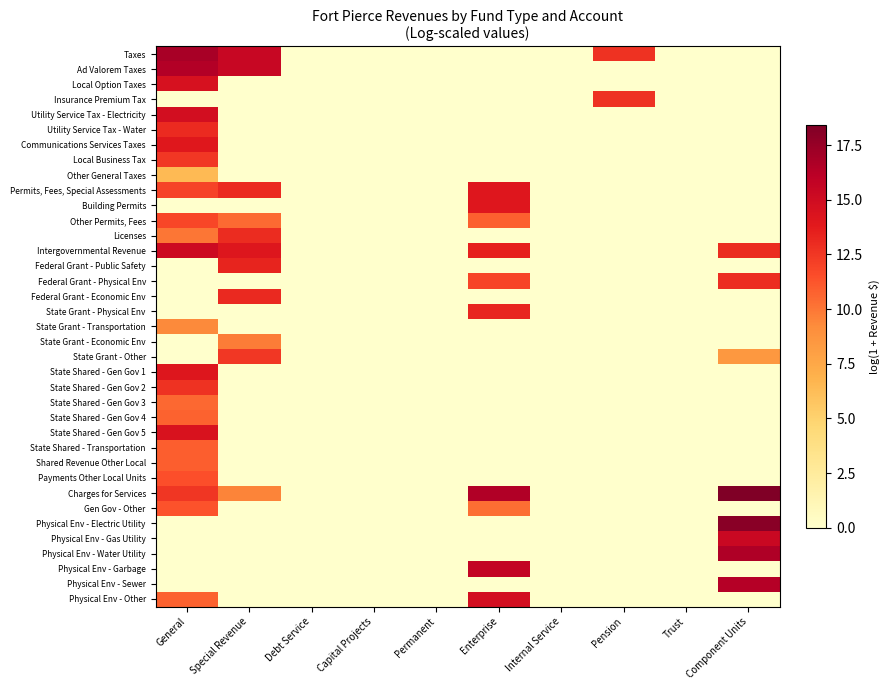

At Special Revenue, list the series in order from smallest to largest.

Local Option Taxes, Insurance Premium Tax, Utility Service Tax - Electricity, Utility Service Tax - Water, Communications Services Taxes, Local Business Tax, Other General Taxes, Building Permits, Federal Grant - Physical Env, State Grant - Physical Env, State Grant - Transportation, State Shared - Gen Gov 1, State Shared - Gen Gov 2, State Shared - Gen Gov 3, State Shared - Gen Gov 4, State Shared - Gen Gov 5, State Shared - Transportation, Shared Revenue Other Local, Payments Other Local Units, Gen Gov - Other, Physical Env - Electric Utility, Physical Env - Gas Utility, Physical Env - Water Utility, Physical Env - Garbage, Physical Env - Sewer, Physical Env - Other, Charges for Services, State Grant - Economic Env, Other Permits, Fees, State Grant - Other, Licenses, Permits, Fees, Special Assessments, Federal Grant - Economic Env, Federal Grant - Public Safety, Intergovernmental Revenue, Taxes, Ad Valorem Taxes